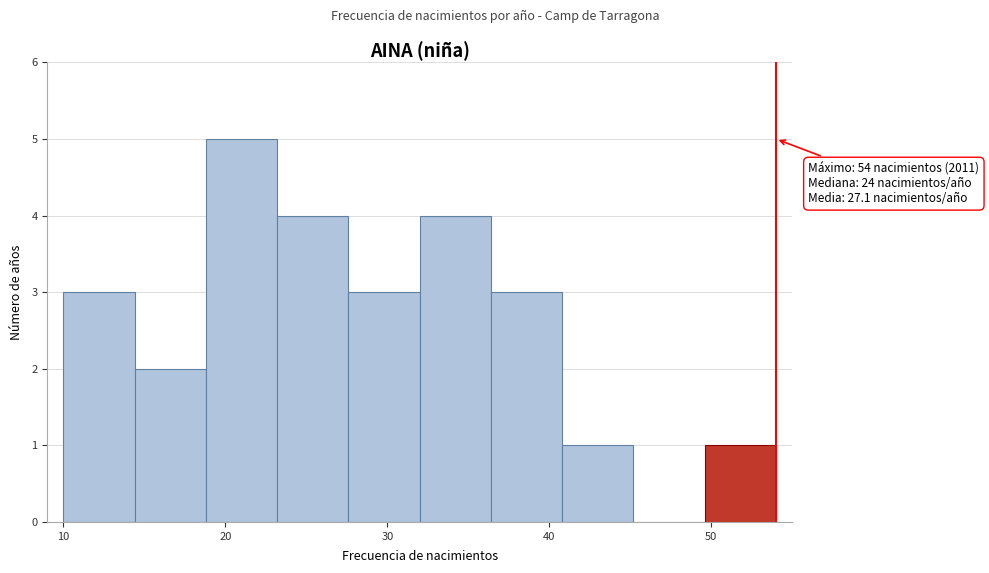

Over which range of the x-axis is the bar tallest?

18.8 to 23.2